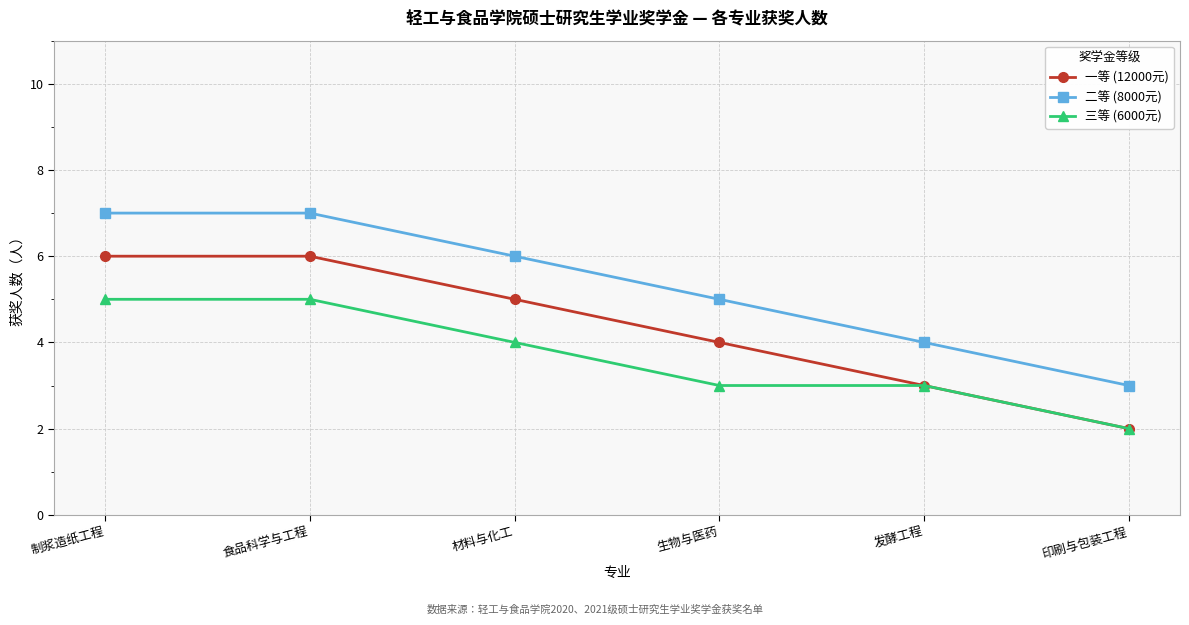

At 材料与化工, list the series in order from smallest to largest.

三等 (6000元), 一等 (12000元), 二等 (8000元)